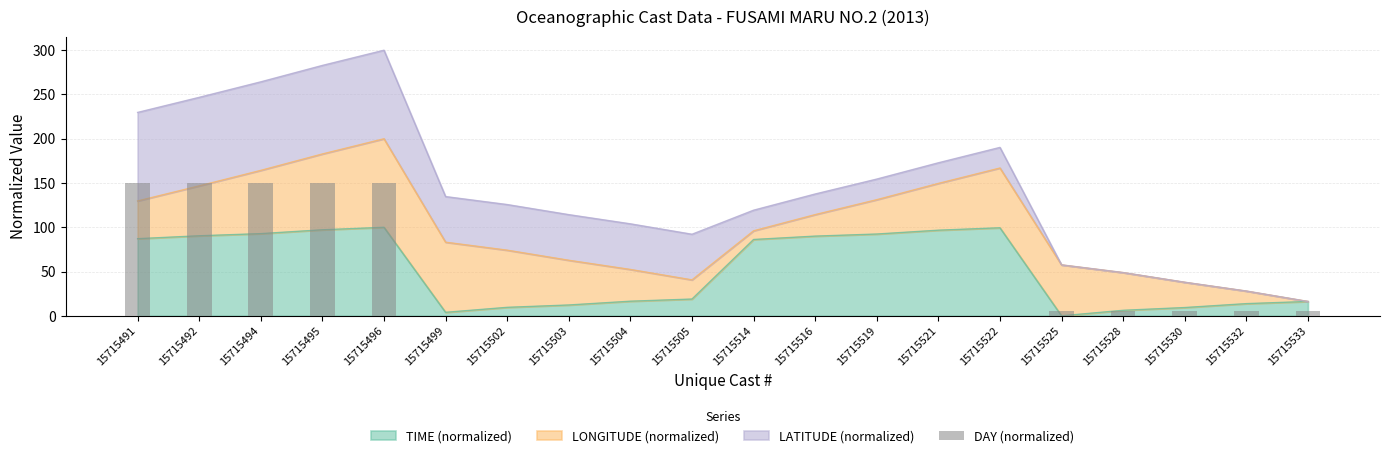

The chart shows a value of 0.0 at 15715514. True or false?

True